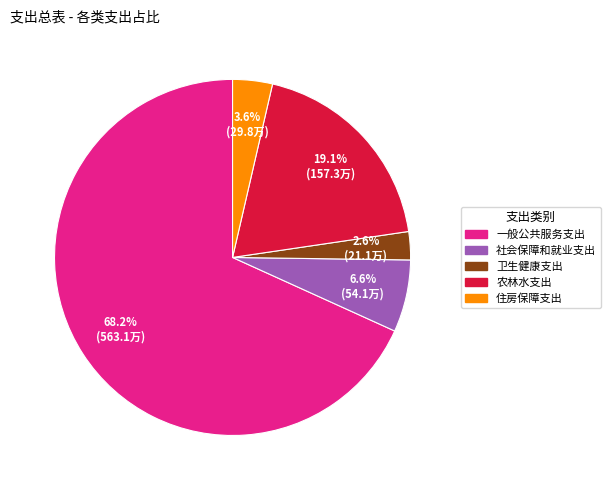

To the nearest percent, what percentage of the pie is 卫生健康支出?

3%